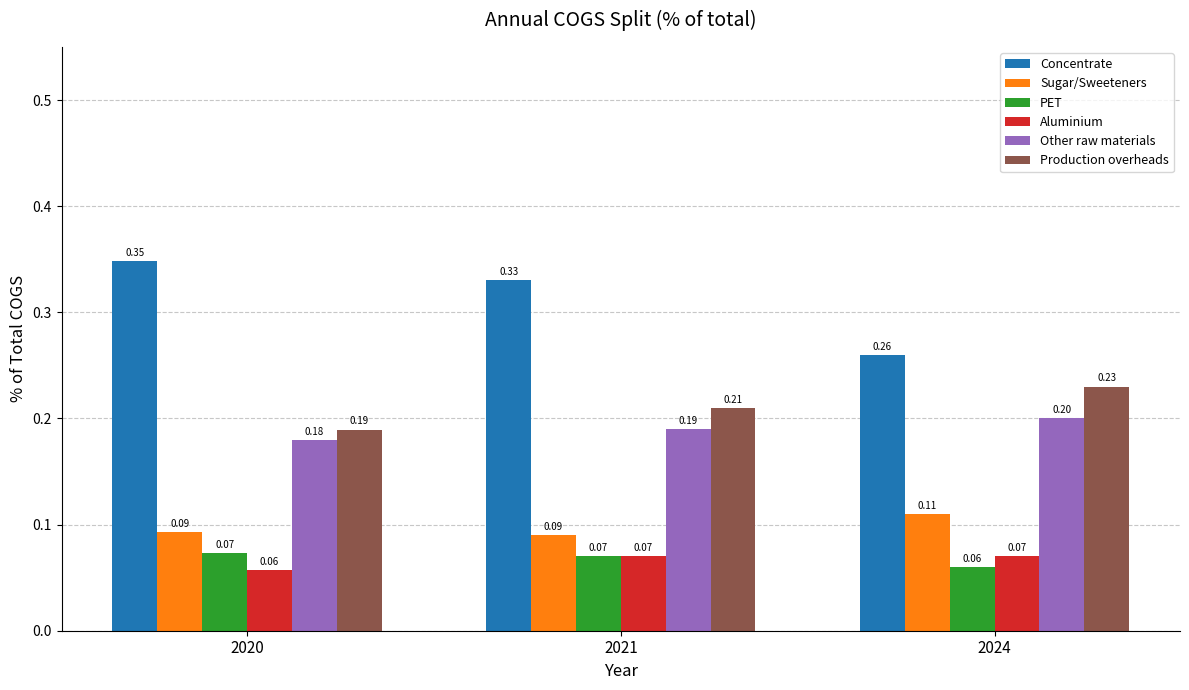

What is the sum of all Other raw materials values?

0.6